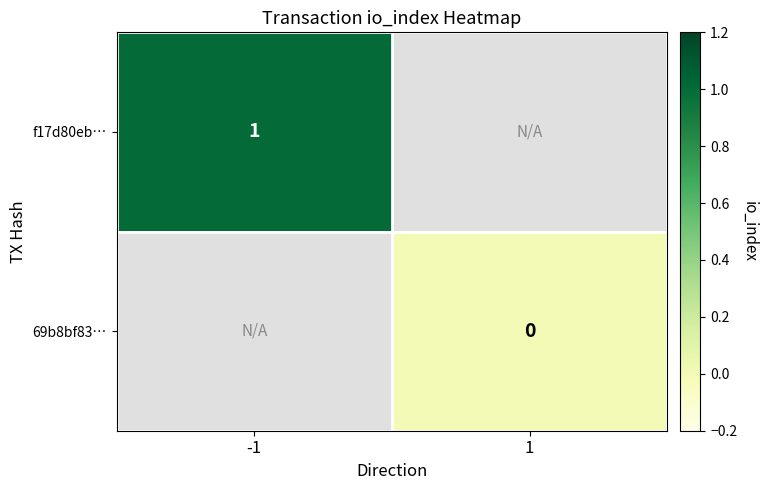

Between -1 and 1, which is larger?

1